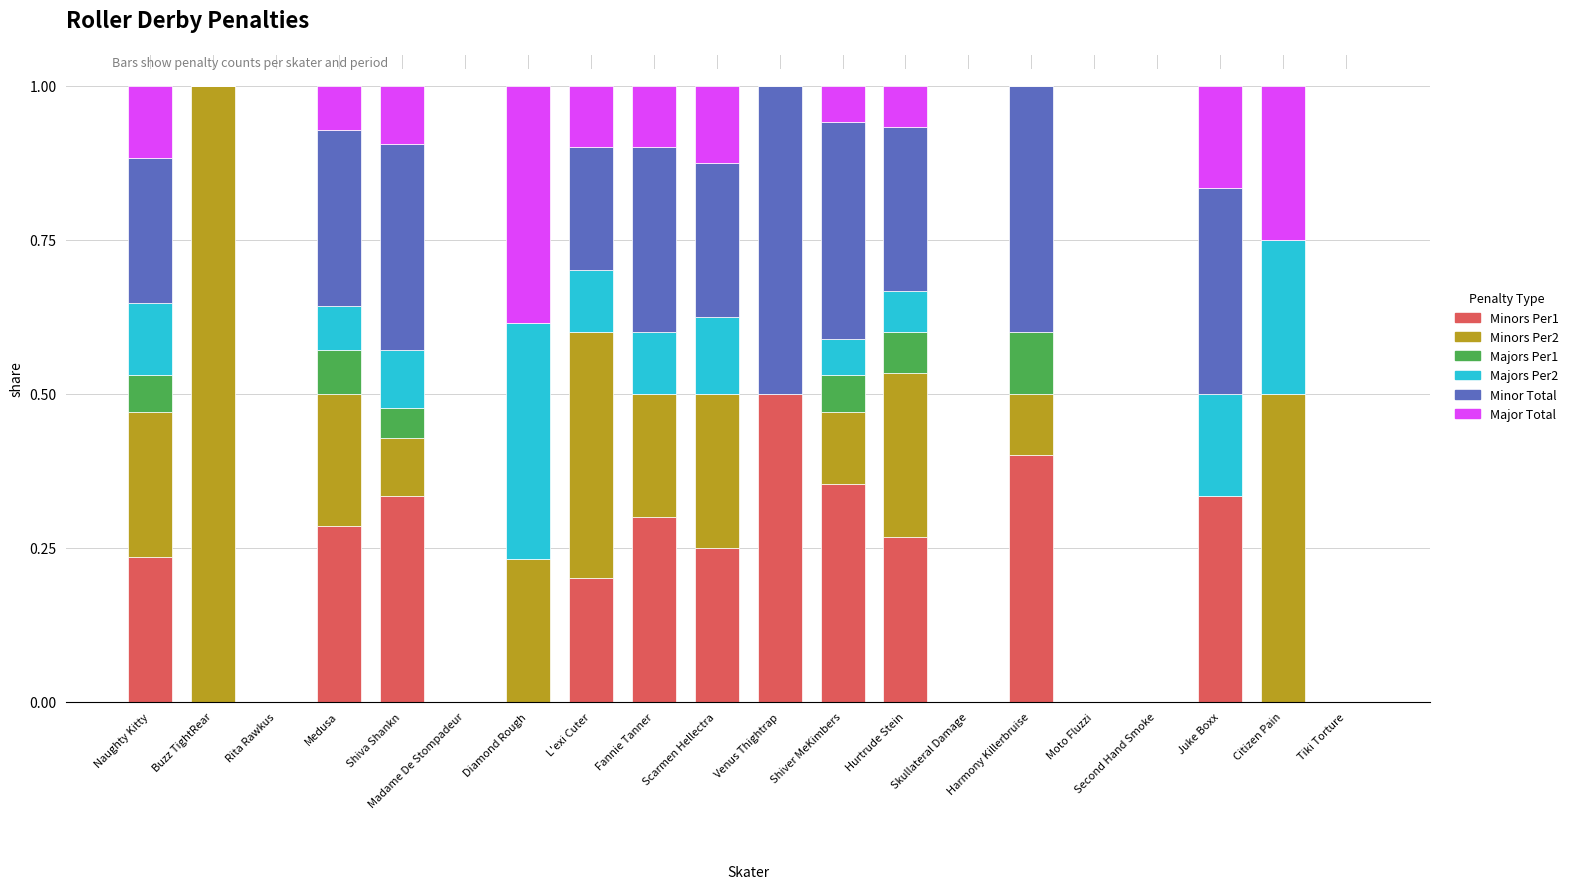

True or false: Minors Per1 has a value of 0.0 at Second Hand Smoke.

True